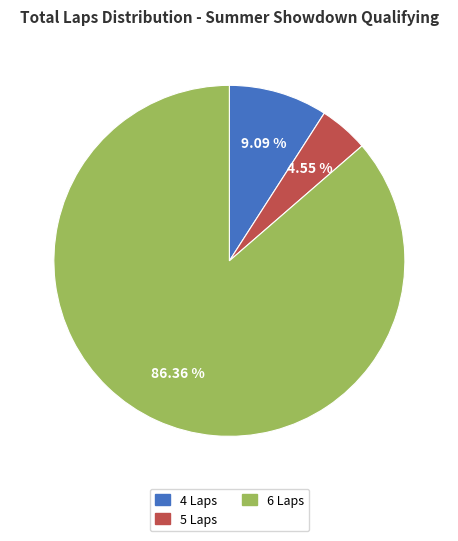

Is there any slice that represents more than half of the pie?

Yes